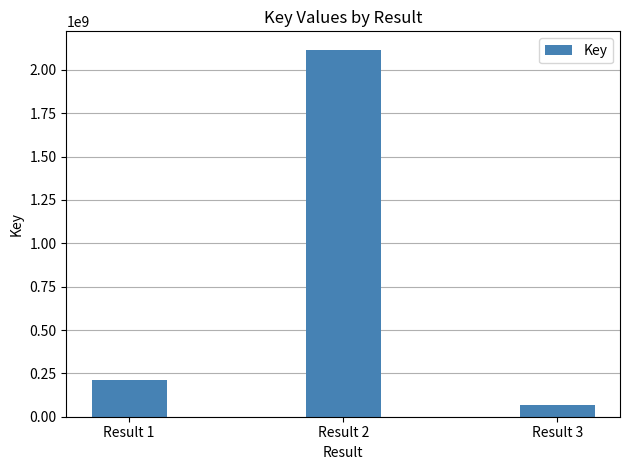

What is the value of the 3rd bar from the left?

66395633